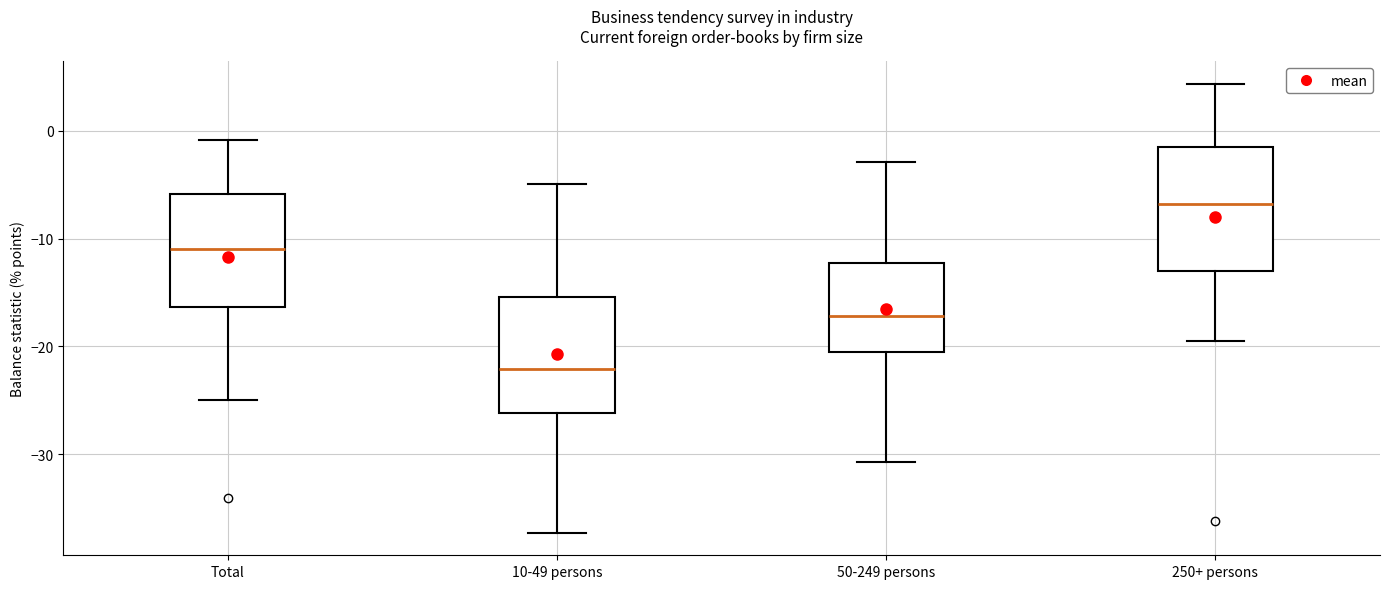

Where does the upper whisker of the box for 50-249 persons end on the y-axis? The values are not printed on the chart, so give them approximately, as read against the axis.

-3